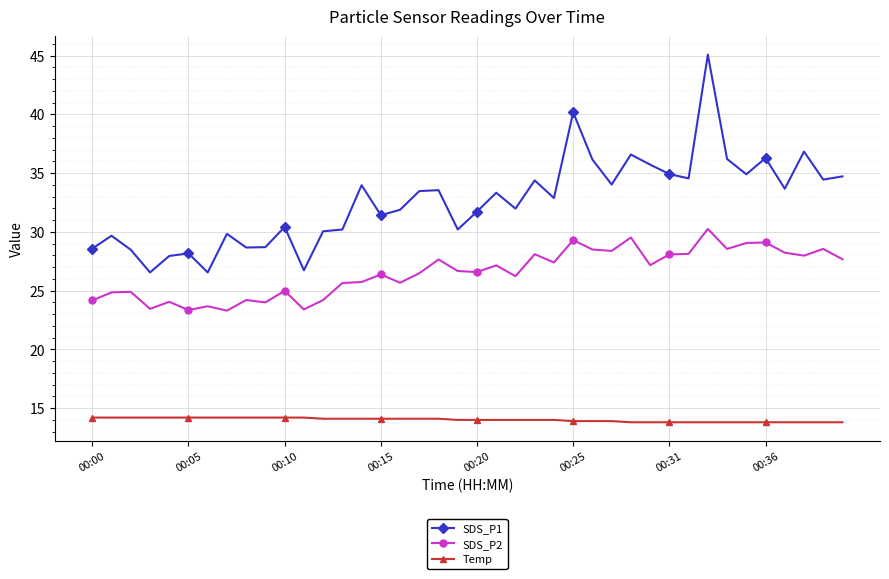

Rank the series by their average value, from lowest to highest.

Temp, SDS_P2, SDS_P1